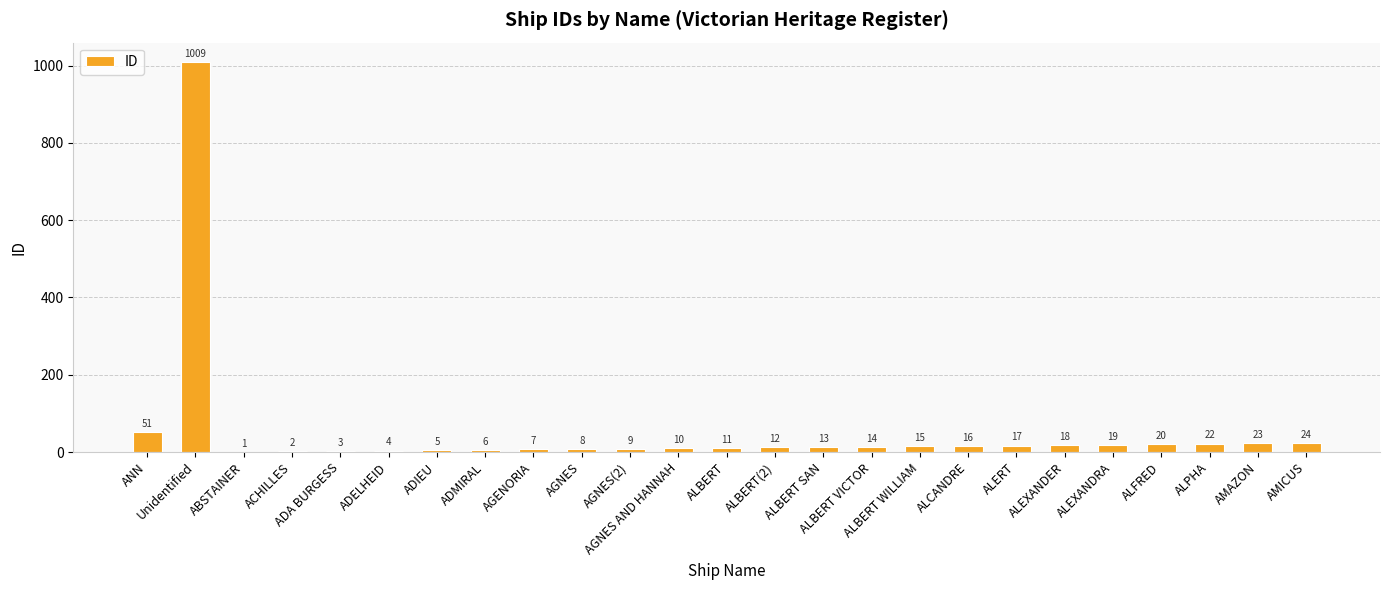

Reading left to right, transcribe all the data shown in this chart.

51	1009	1	2	3	4	5	6	7	8	9	10	11	12	13	14	15	16	17	18	19	20	22	23	24